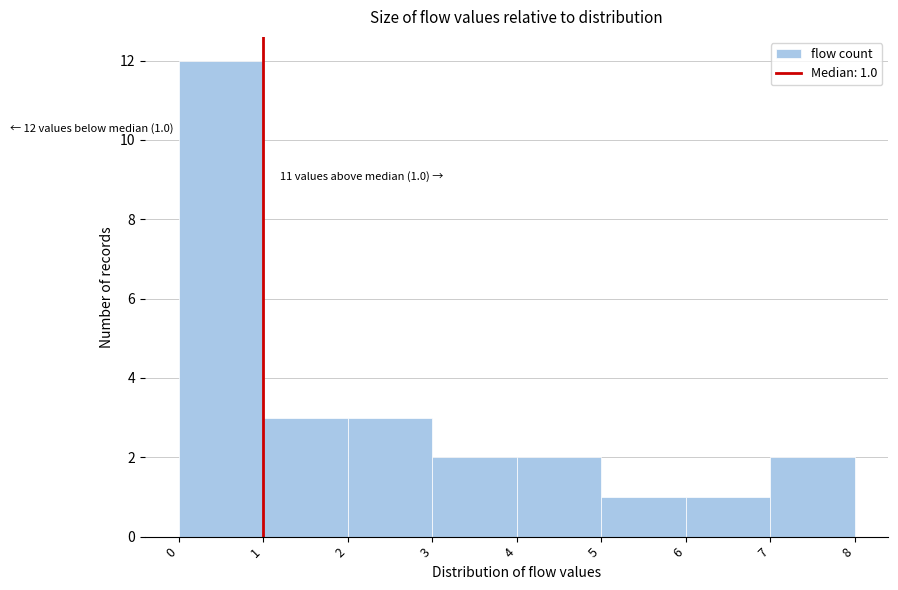

Over which range of the x-axis is the bar tallest?

0 to 1